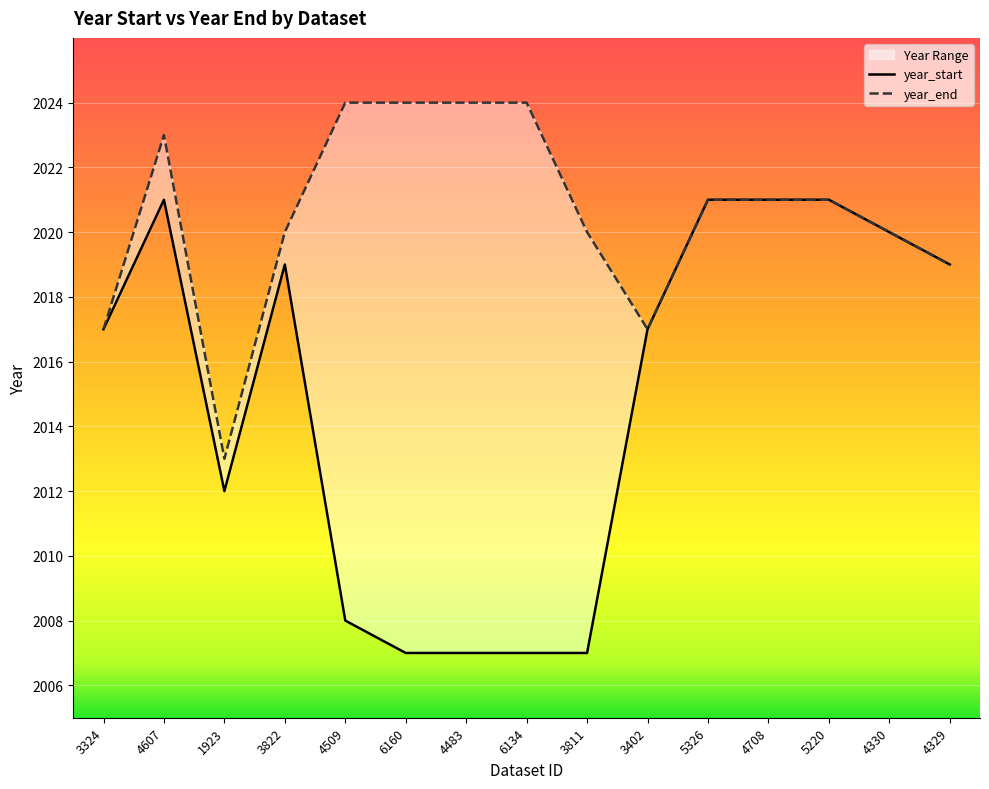

Which series has the largest total across all categories?

year_end